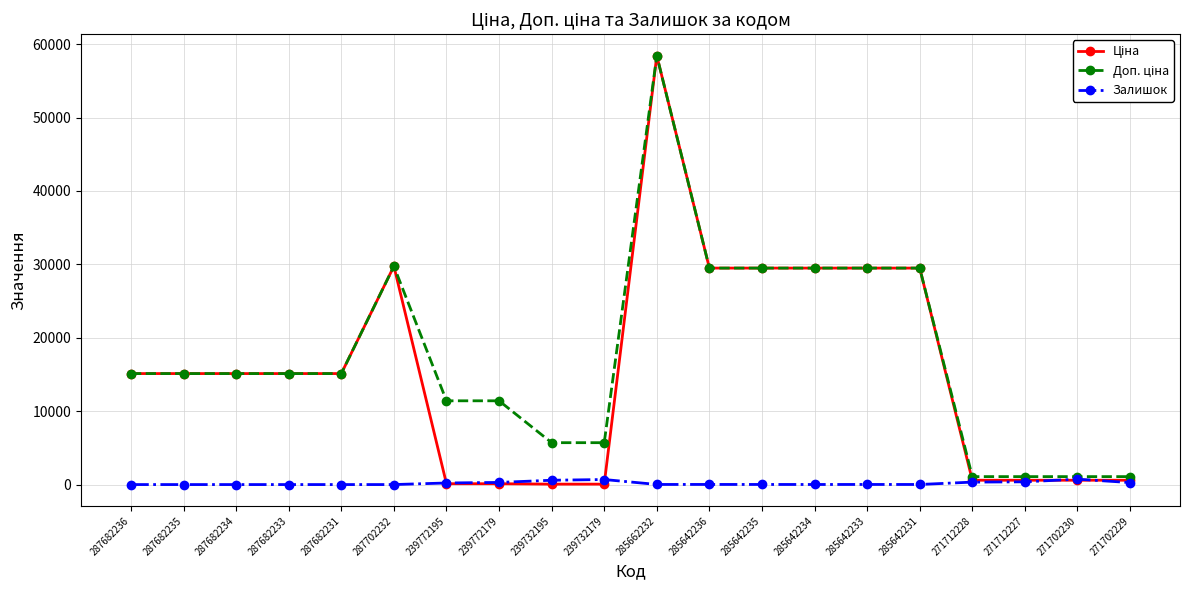

What is the difference between the highest and lowest values at 287682236?

15120.0